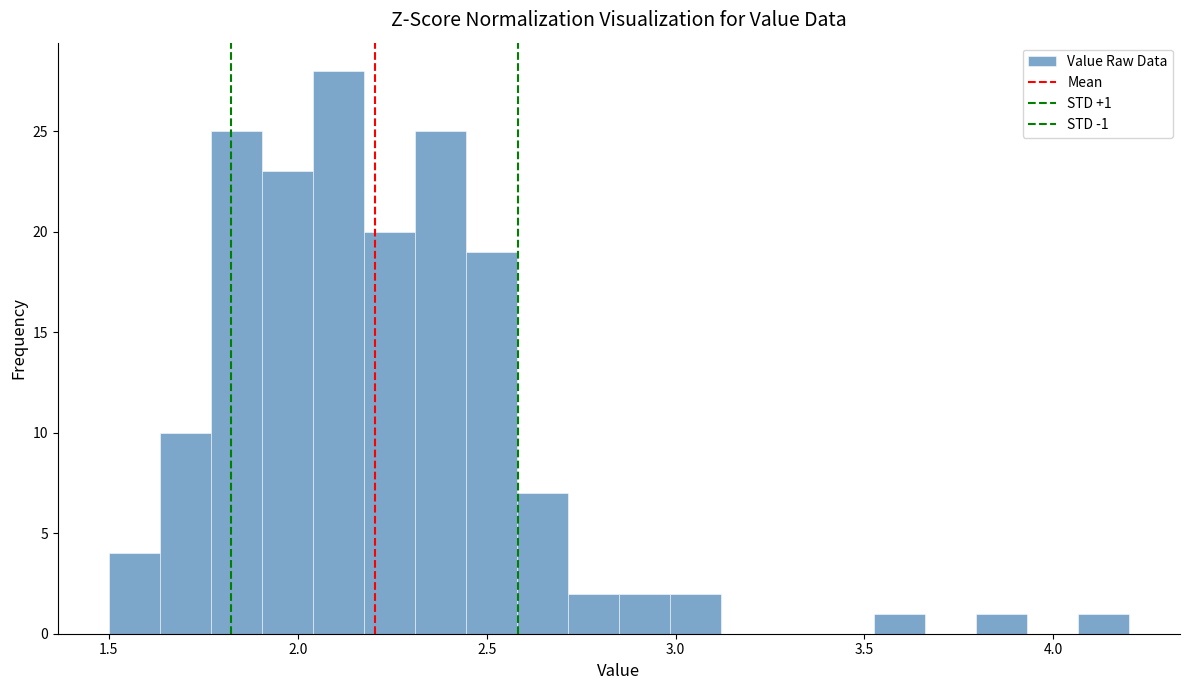

Read against the x-axis, roughly where is the centre of the tallest bar?

2.10